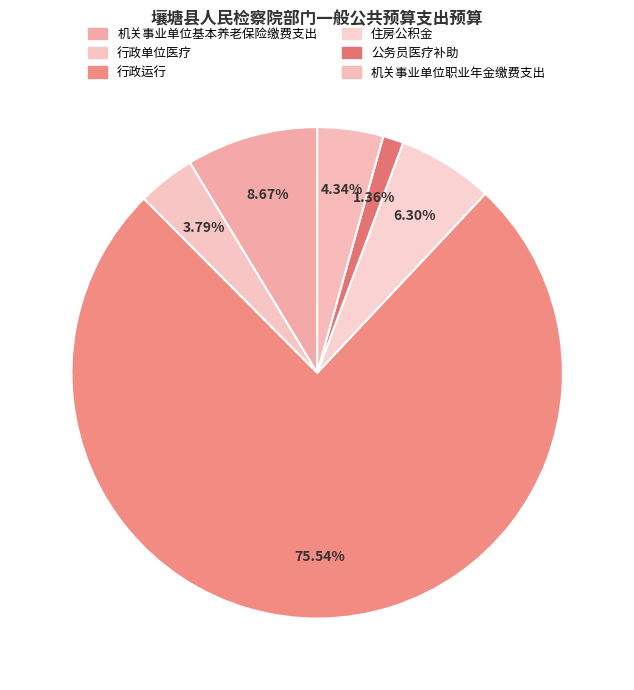

The 住房公积金 slice represents 14% of the pie. True or false?

False